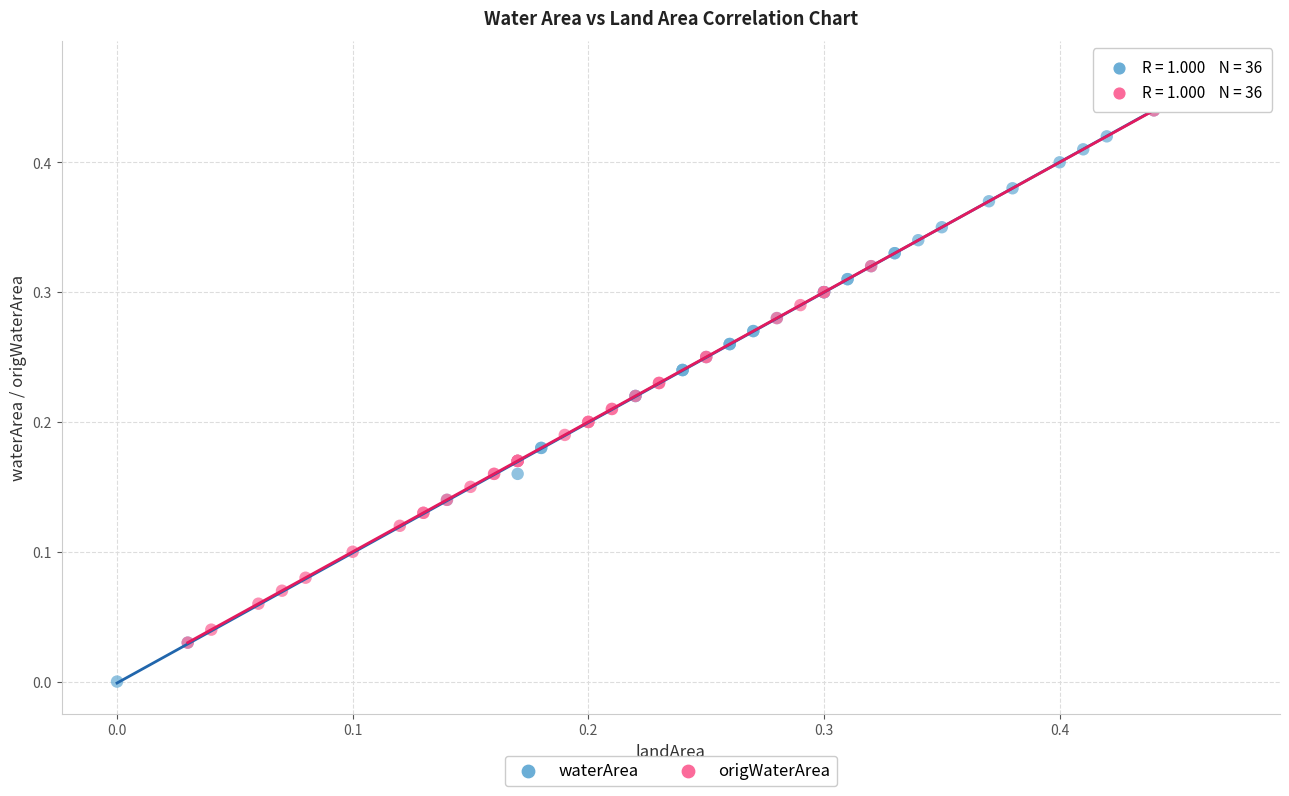

Which series contains the highest Y value?

origWaterArea